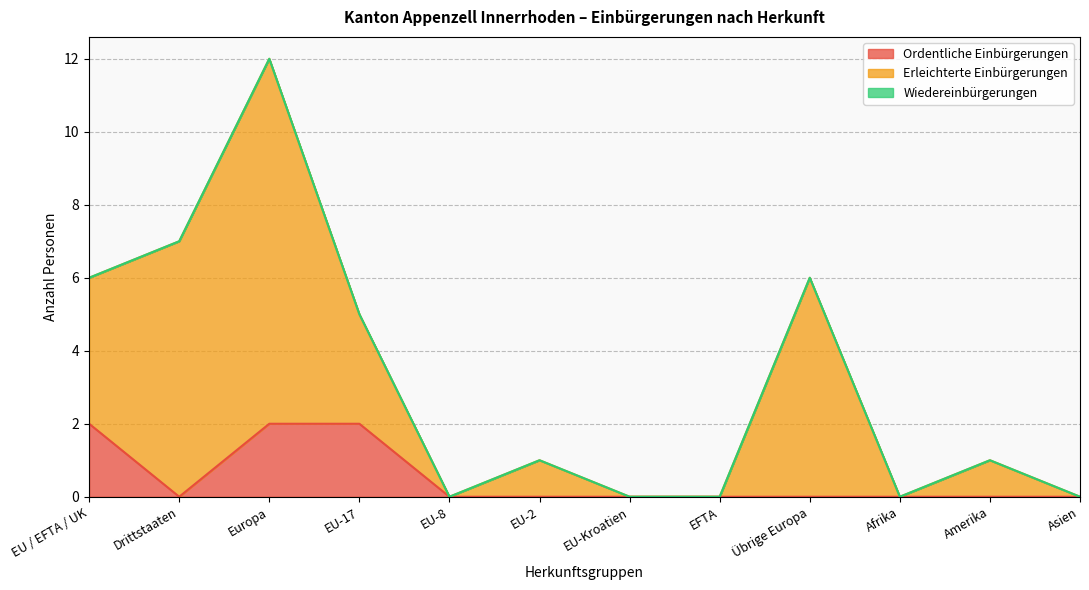

At which category is the sum across all series the highest?

Europa